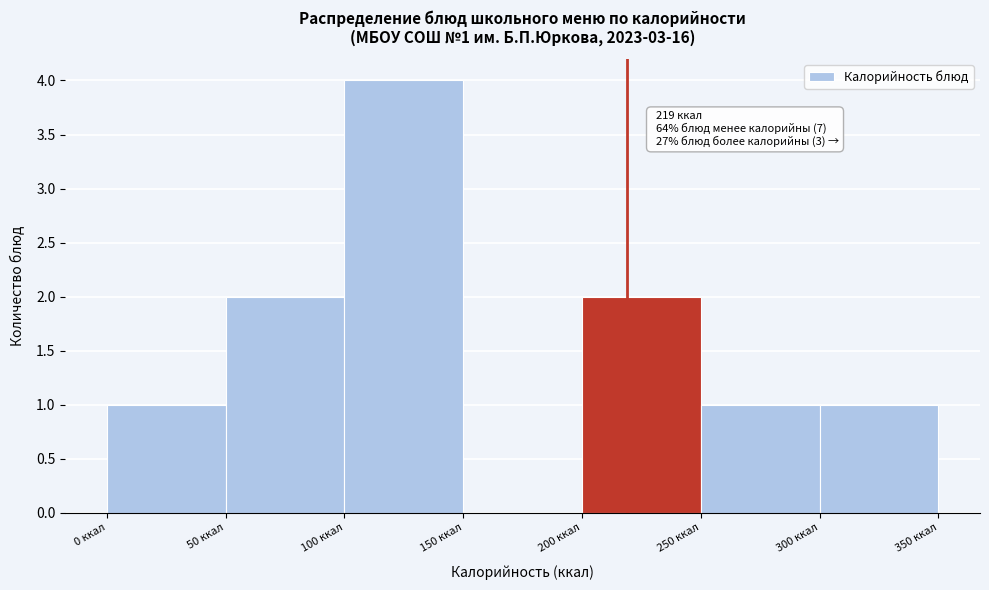

Which range on the x-axis has the tallest bar?

100 to 150